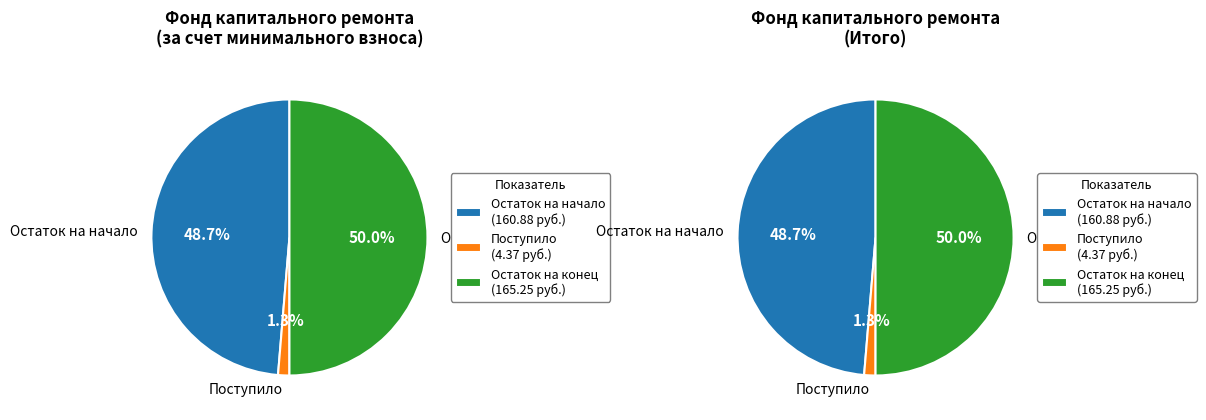

What percentage is NOT represented by Использовано?

100.0%